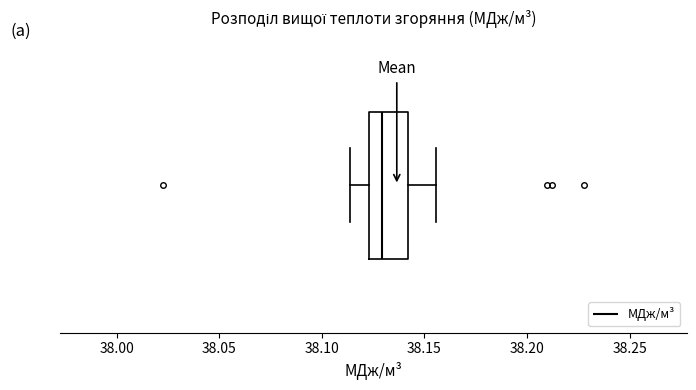

Transcribe this box plot: give where the median line is, the range the box spans, and where the two whiskers end, as read against the x-axis. The values are not printed on the chart, so give them approximately, as read against the axis.

median 38.130, box 38.125 to 38.140, whiskers 38.115 to 38.155